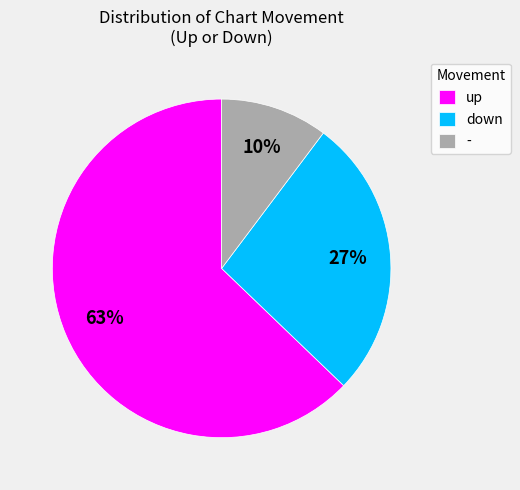

Is it true that down is 17% of the pie?

False